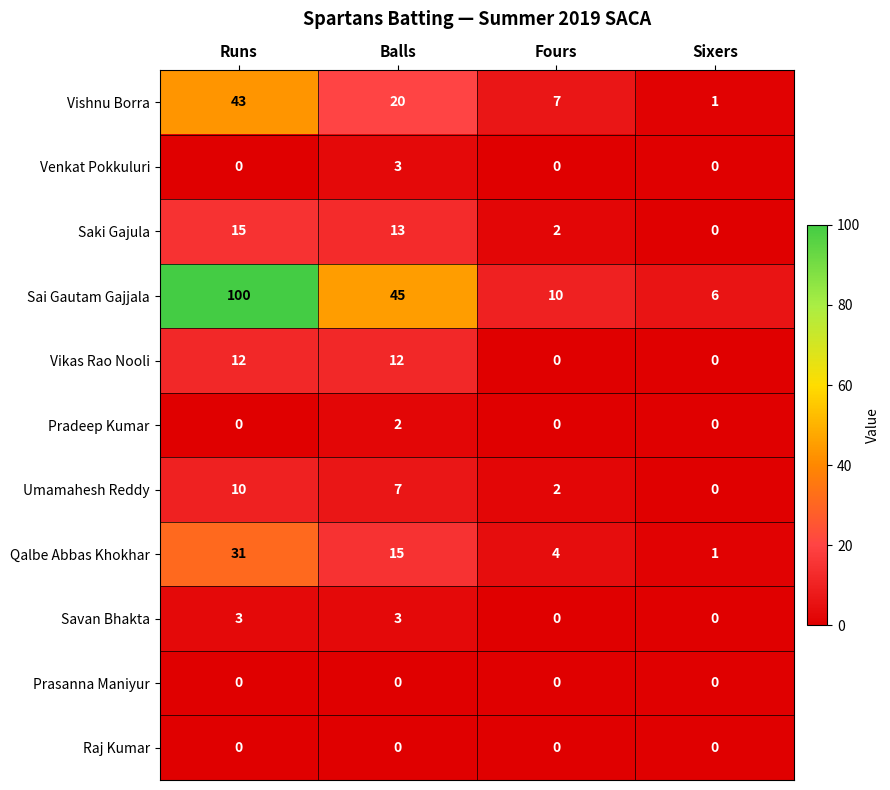

Is it true that Vikas Rao Nooli equals 5 at Fours?

False